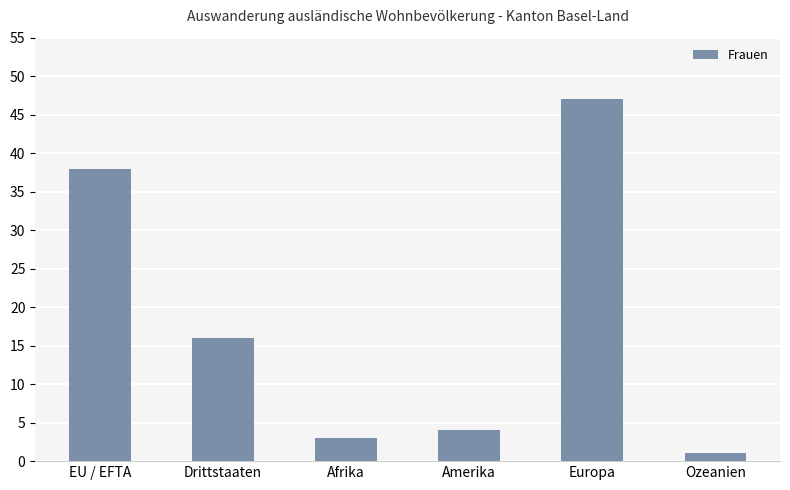

What is the difference between the second highest and second lowest values?

35